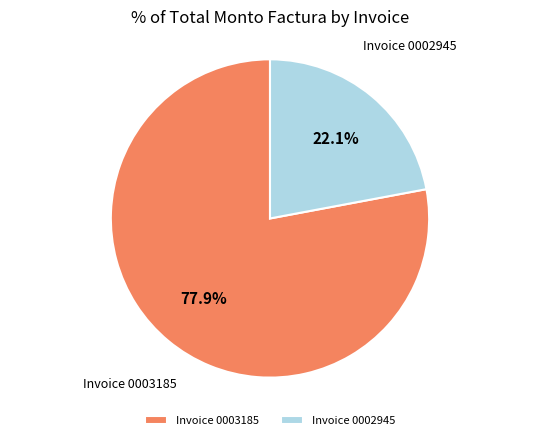

Which category has the biggest portion of the pie?

Invoice 0003185